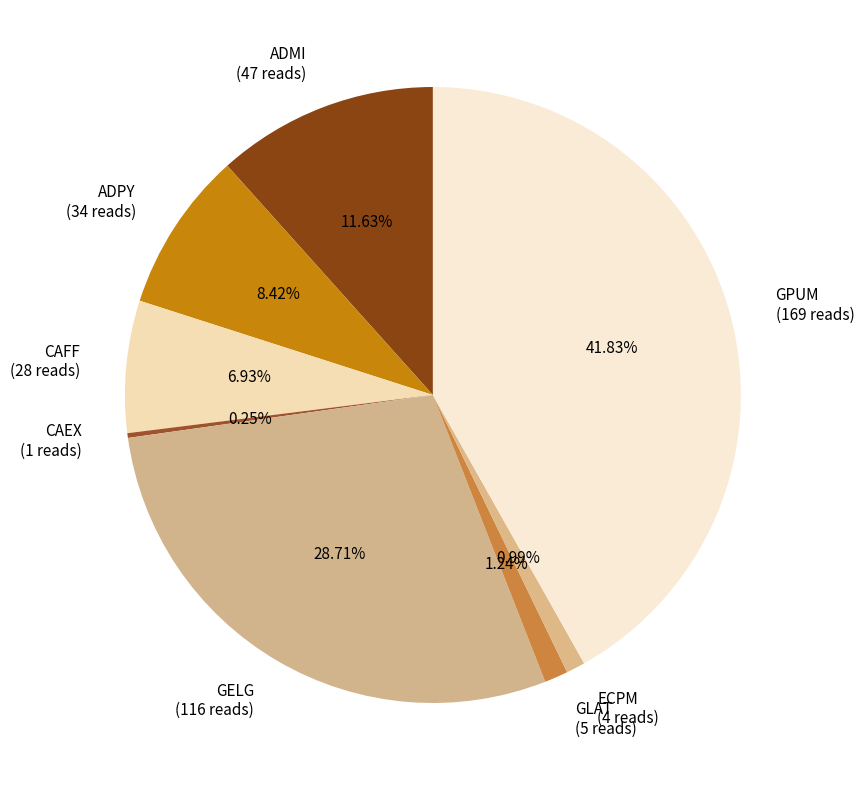

Does ADPY account for over 50% of the chart?

No